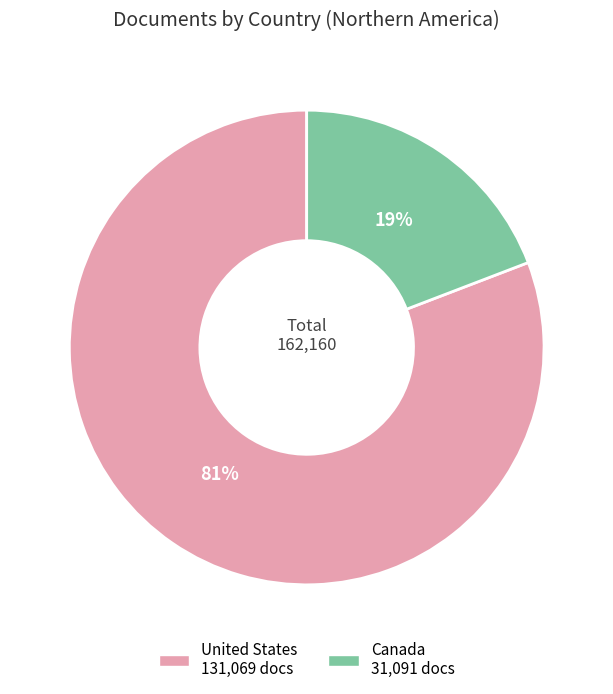

How many slices are in this pie chart?

2